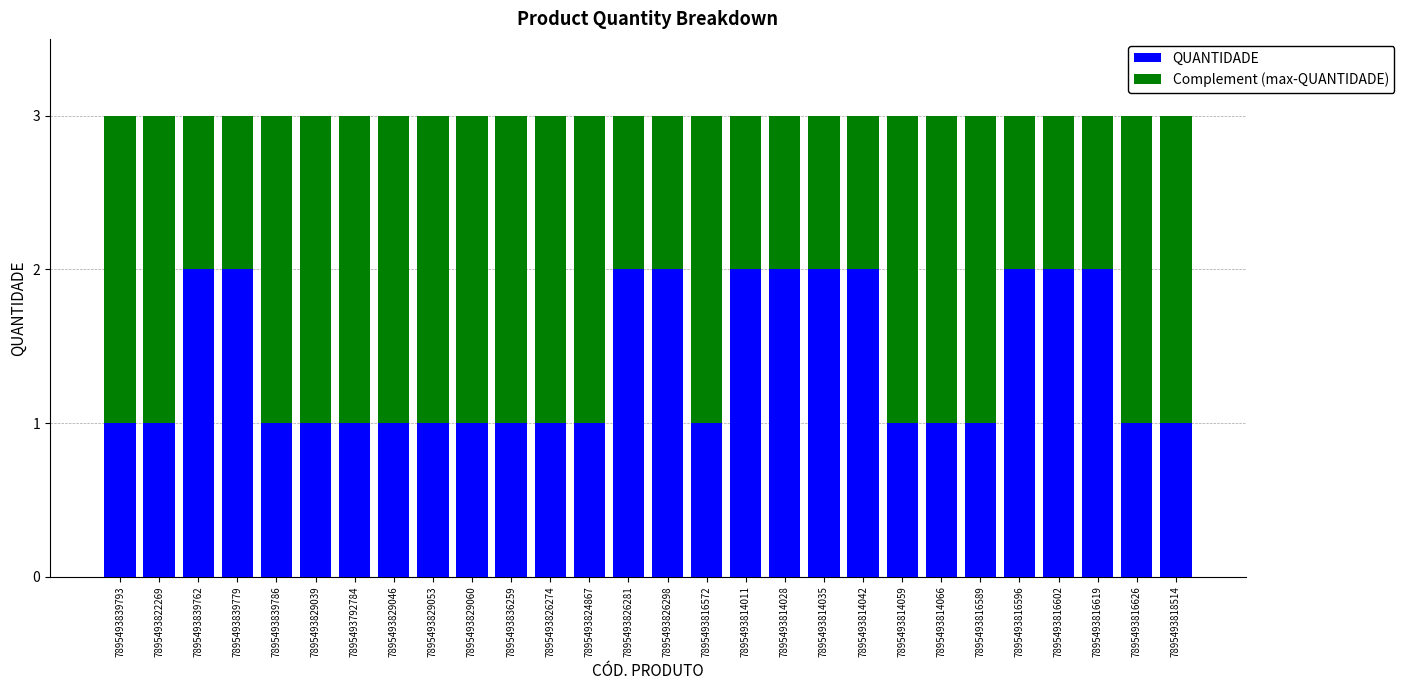

Count the number of data series in this chart.

2